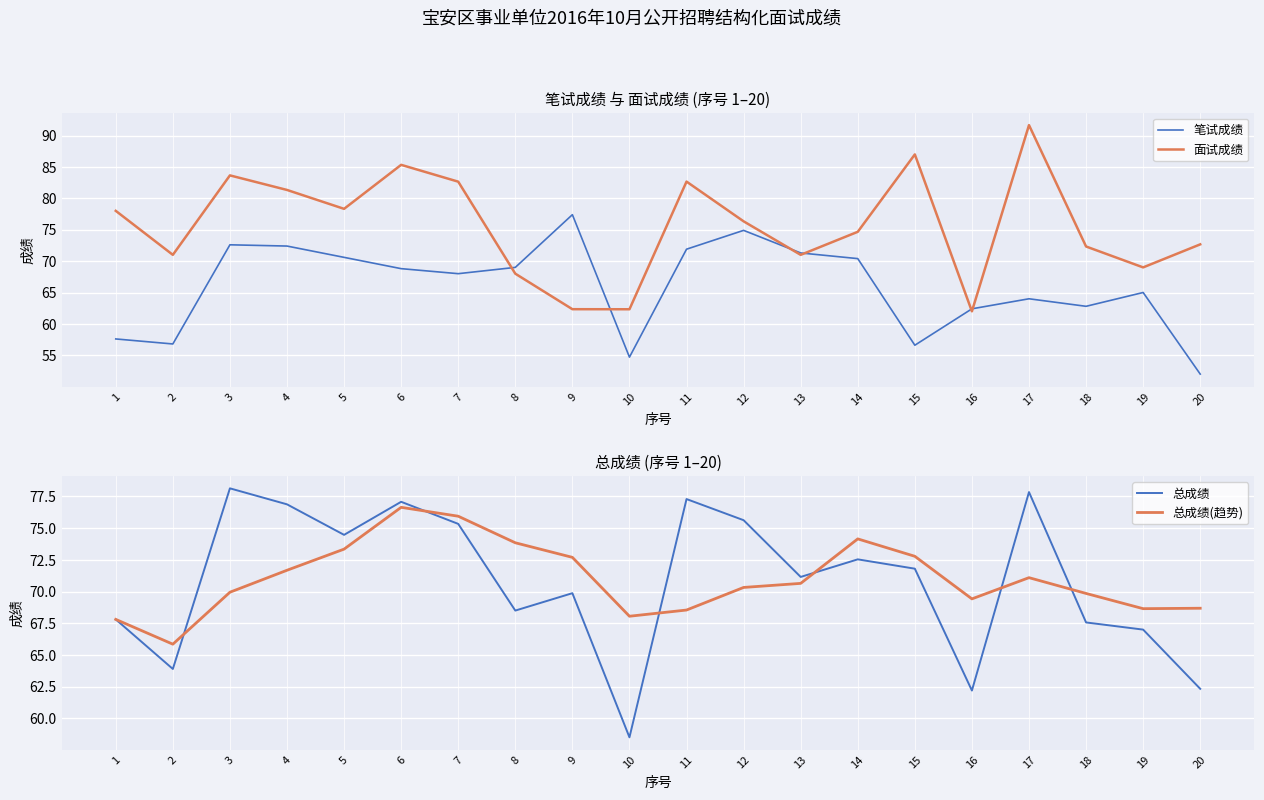

Reading right to left, extract all data points from this chart.

笔试成绩: 52.0	65.0	62.8	64.0	62.4	56.6	70.4	71.3	74.9	71.9	54.7	77.4	69.0	68.0	68.8	70.6	72.4	72.6	56.8	57.6
面试成绩: 72.7	69.0	72.3	91.7	62.0	87.0	74.7	71.0	76.3	82.7	62.3	62.3	68.0	82.7	85.3	78.3	81.3	83.7	71.0	78.0
总成绩: 62.3	67.0	67.6	77.8	62.2	71.8	72.5	71.2	75.6	77.3	58.5	69.9	68.5	75.3	77.1	74.5	76.9	78.1	63.9	67.8
总成绩(趋势): 68.7	68.7	69.8	71.1	69.4	72.8	74.1	70.6	70.3	68.5	68.1	72.7	73.8	75.9	76.6	73.3	71.7	69.9	65.9	67.8